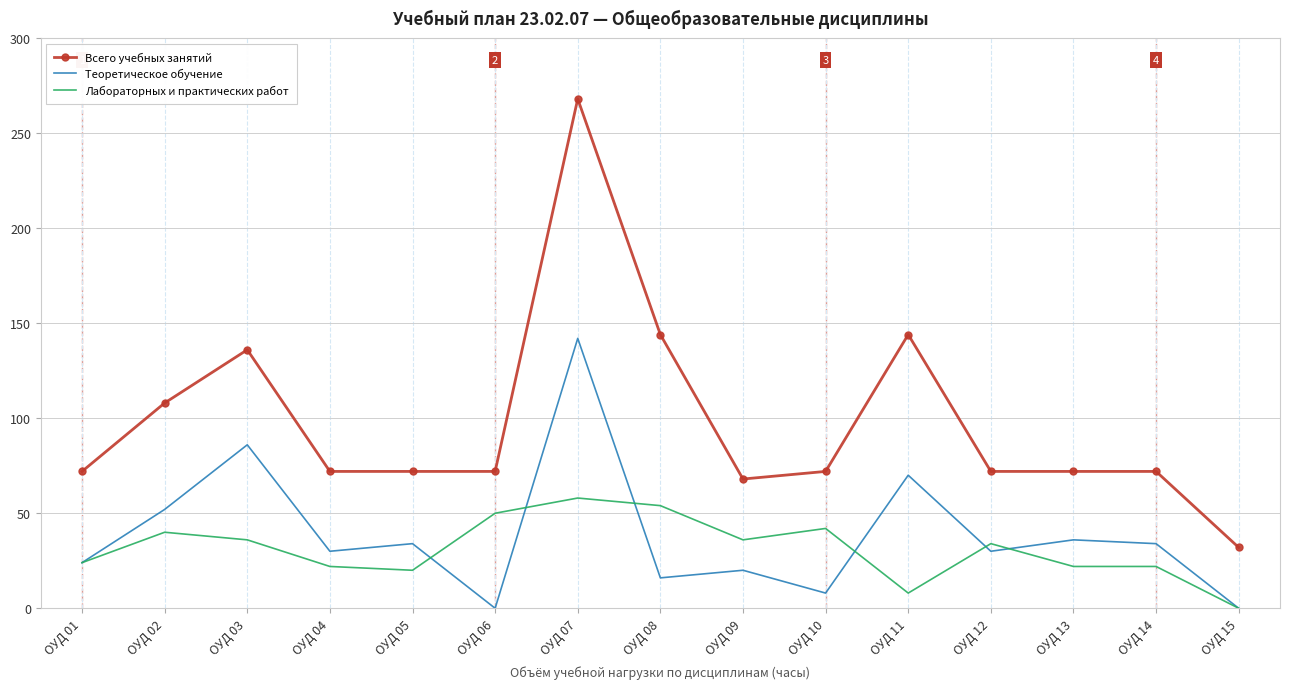

At ОУД 05, list the series in order from smallest to largest.

Лабораторных и практических работ, Теоретическое обучение, Всего учебных занятий